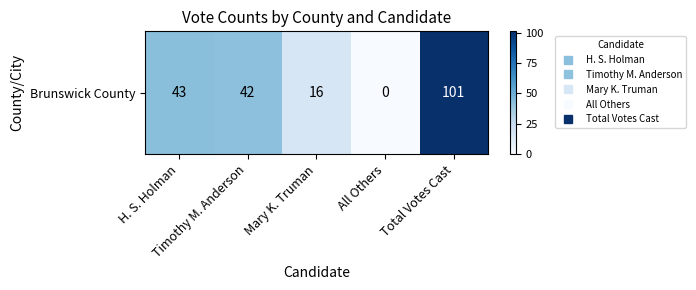

How many data points are above 42?

2